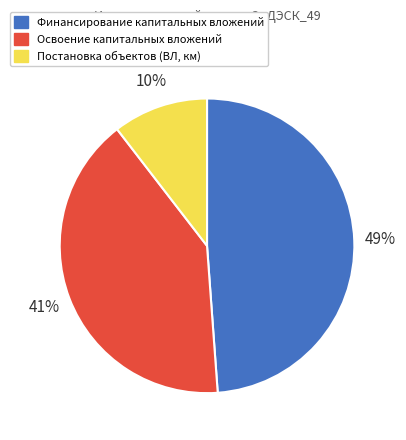

Count the number of slices in the pie.

3